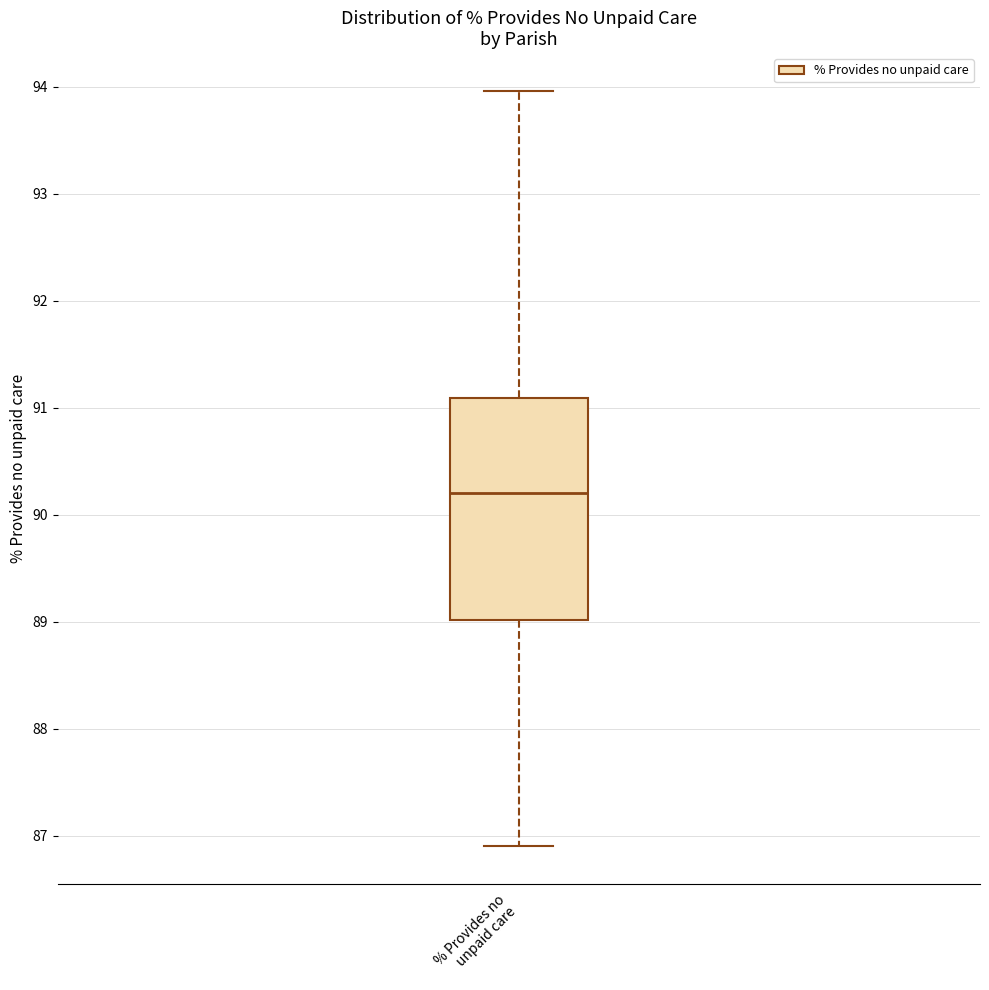

Where does the upper whisker of the box for % Provides no unpaid care end on the y-axis? The values are not printed on the chart, so give them approximately, as read against the axis.

94.0